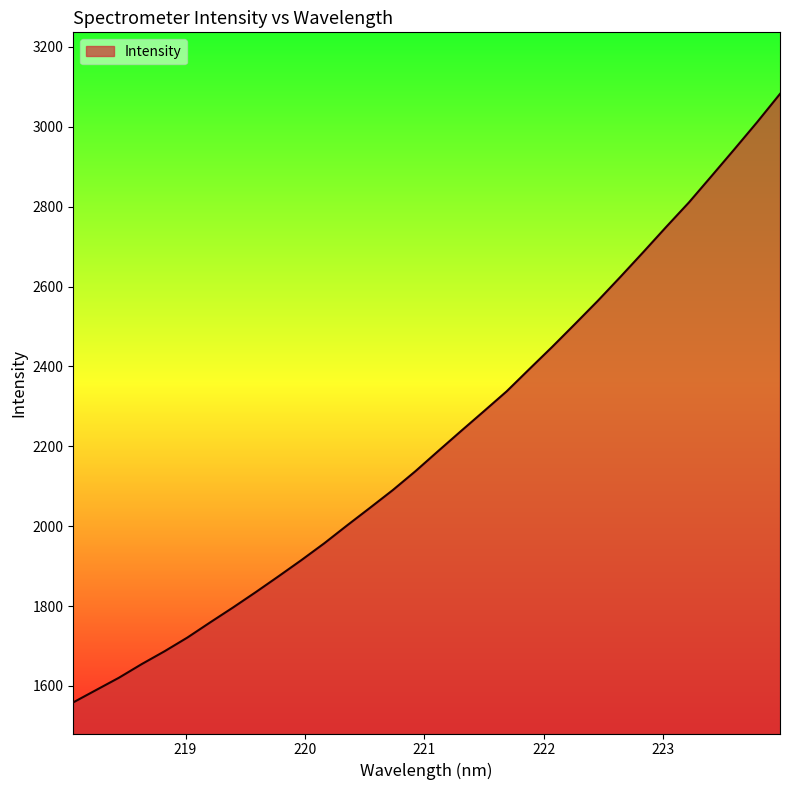

What is the maximum value shown in the chart?

3082.2